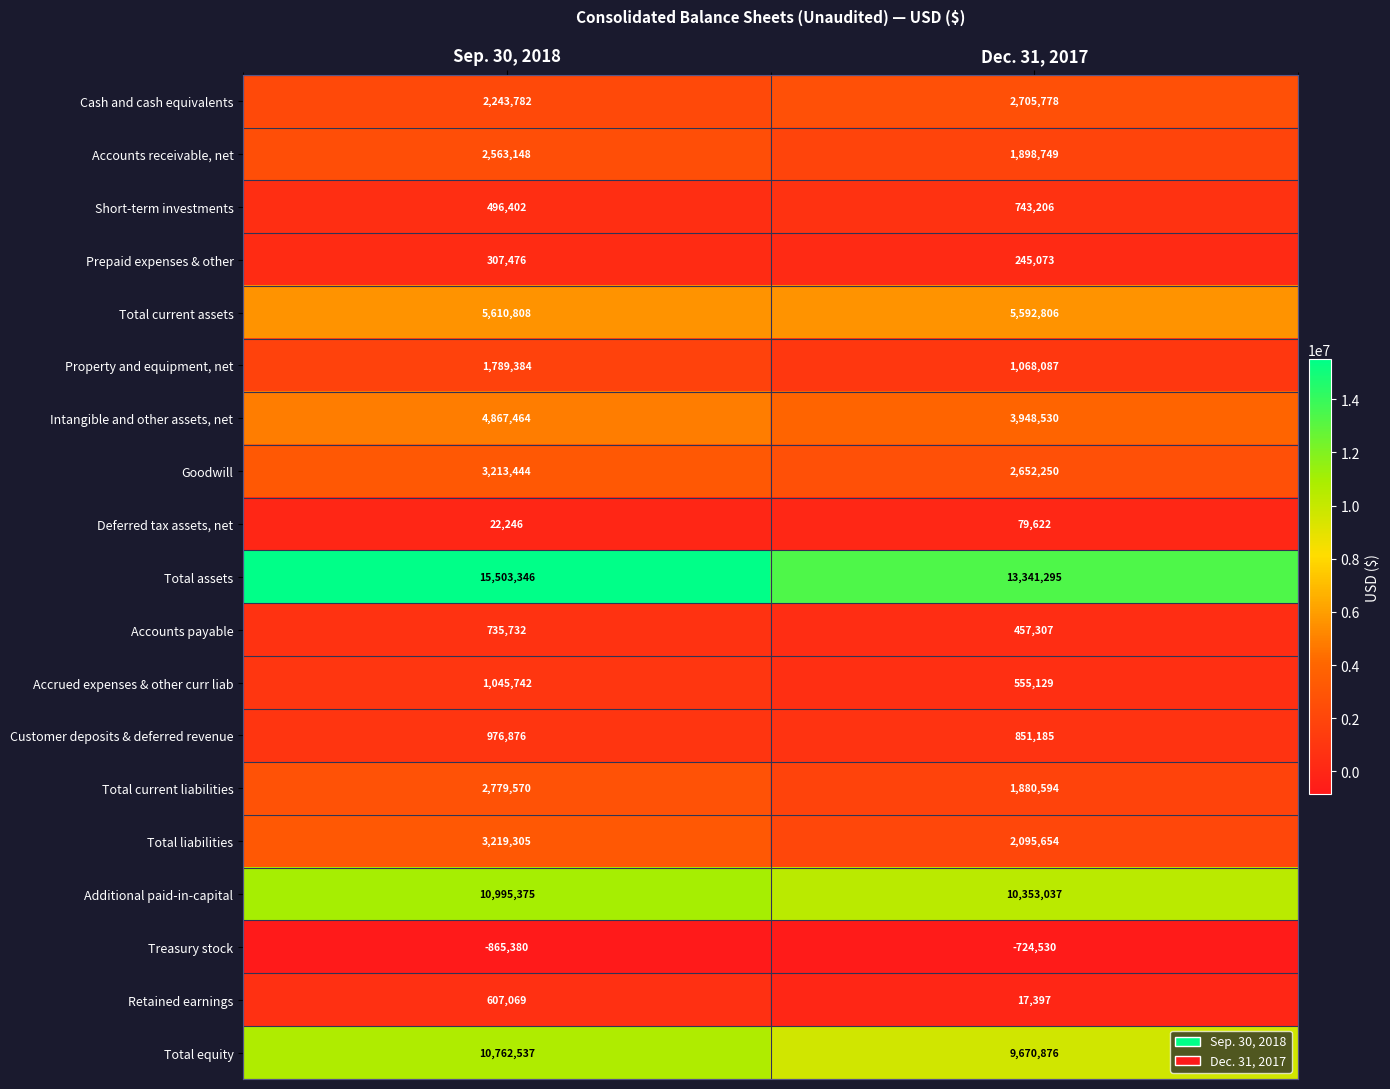

At how many categories does at least one series exceed 10230780?

2